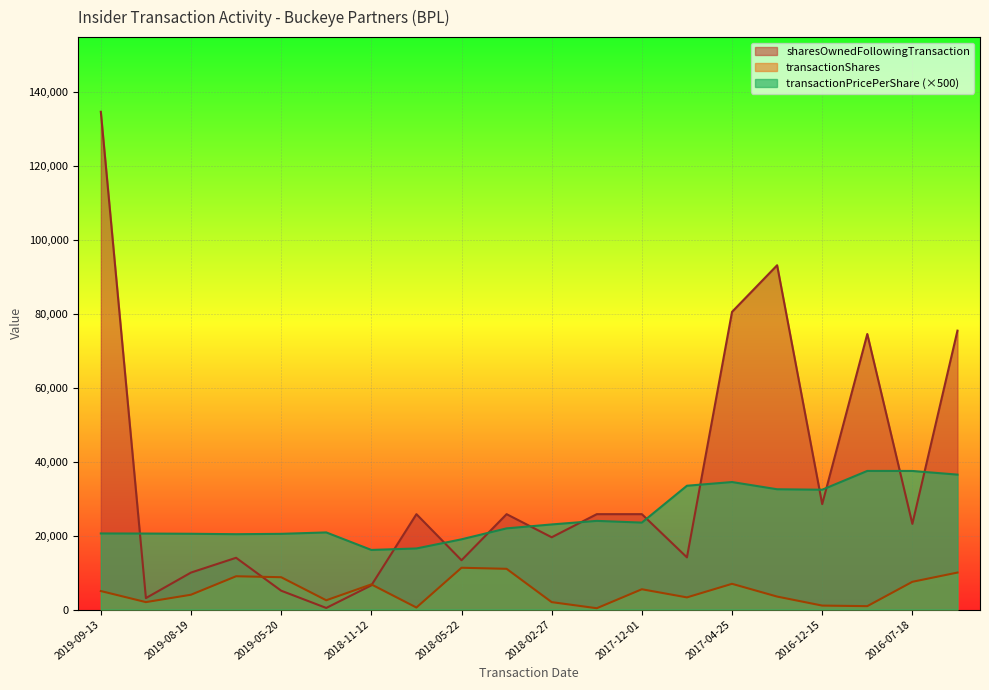

What is the approximate value of transactionPricePerShare at 2019-08-19?

20500.8